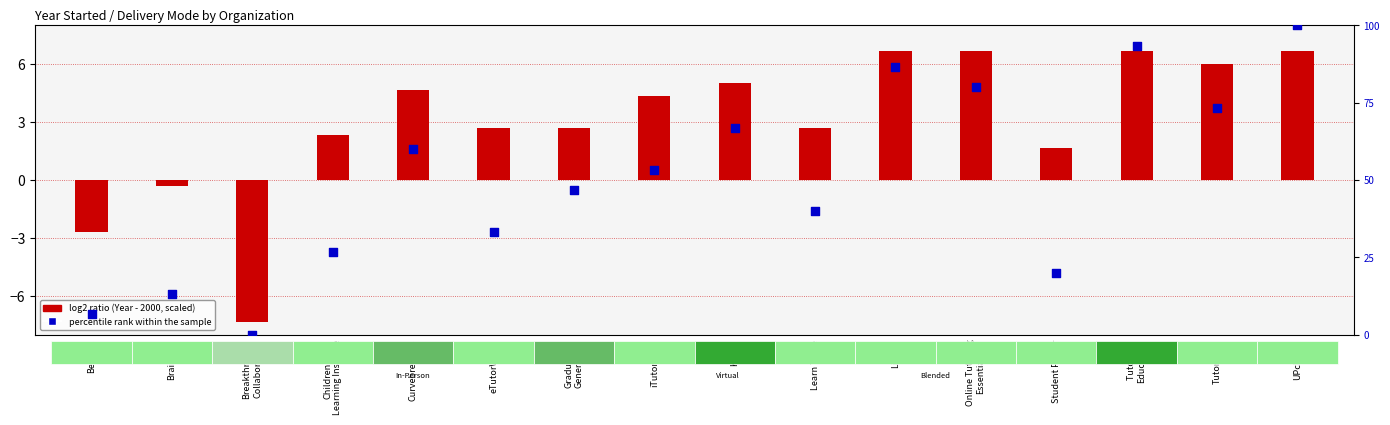

Which series has the largest Y range (max minus min)?

percentile rank within the sample